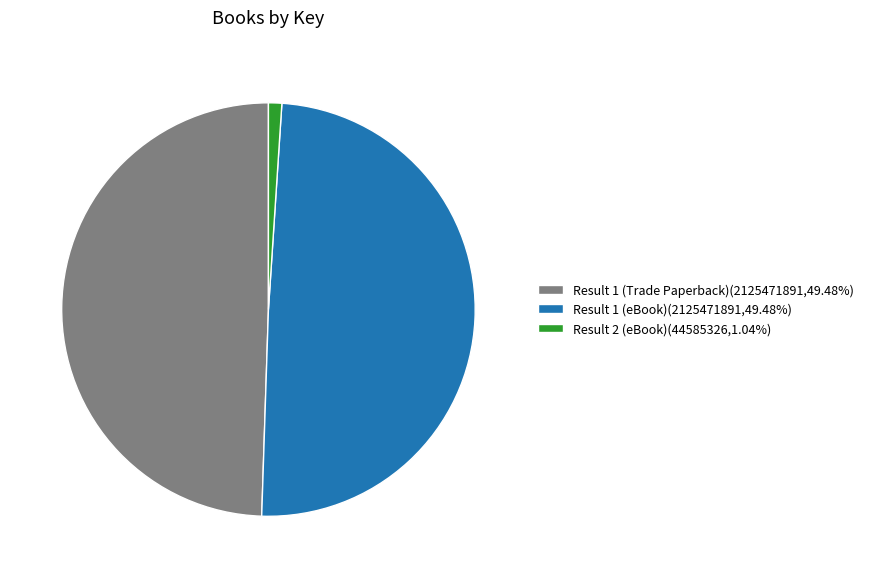

How many segments does this pie chart have?

3